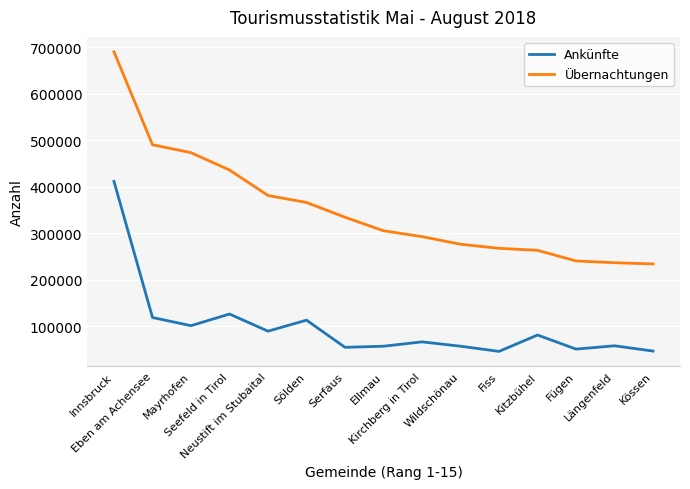

Is it true that Übernachtungen equals 304855 at Ellmau?

True